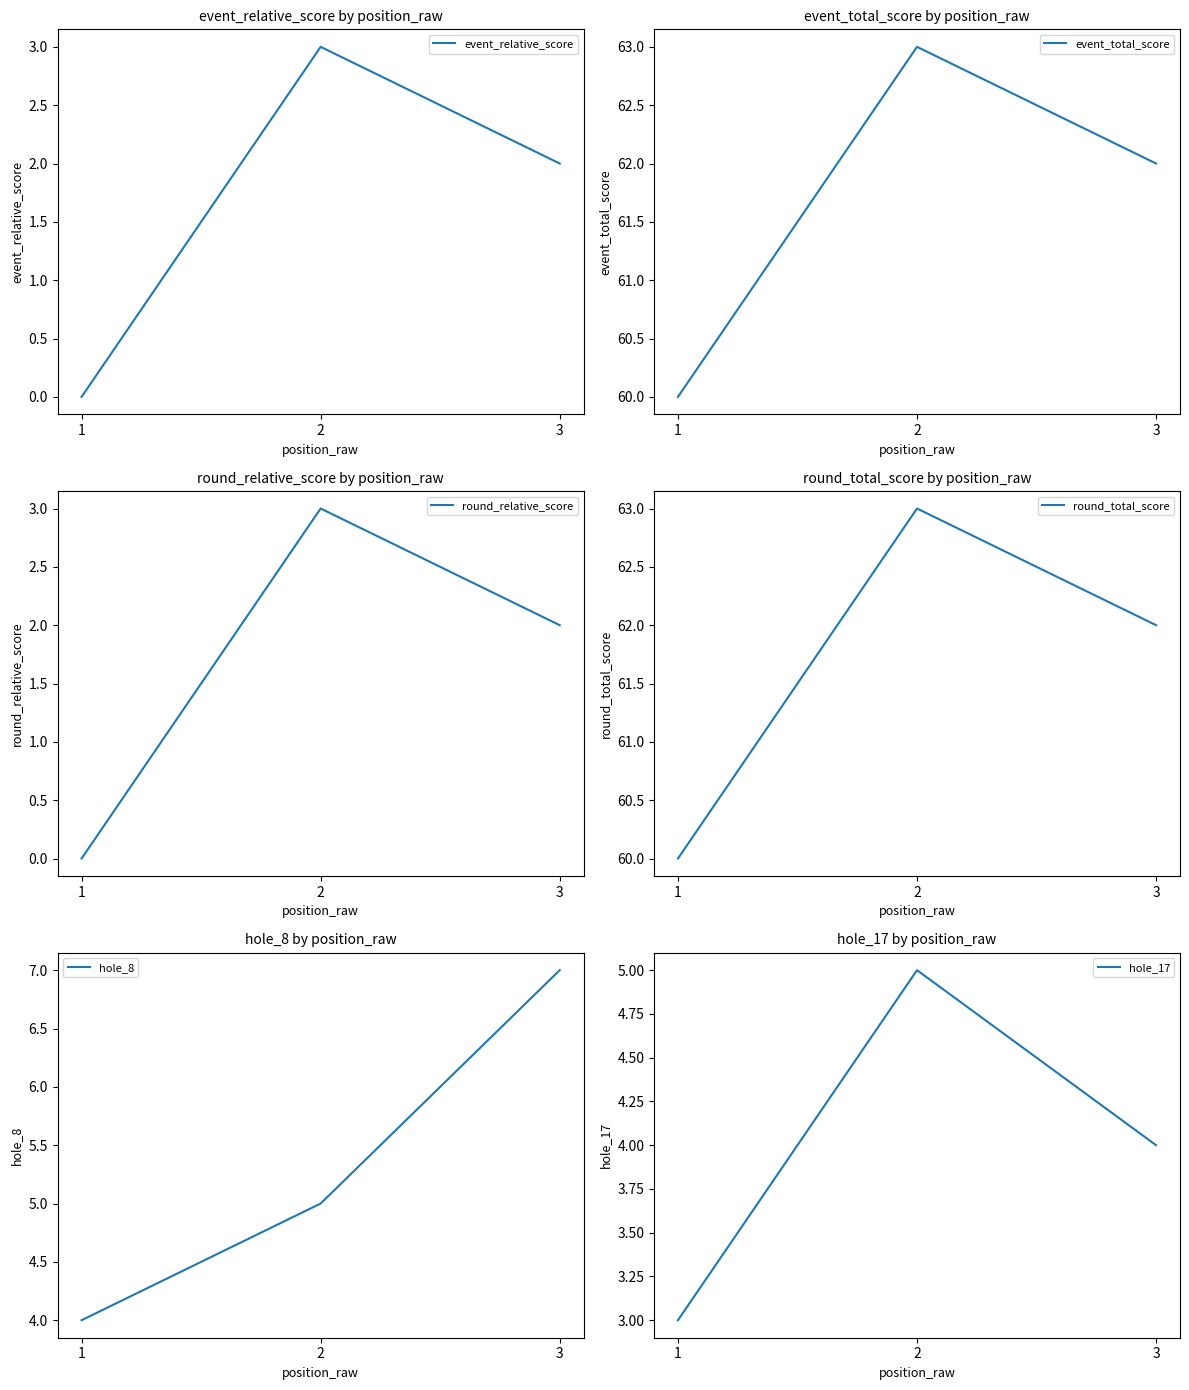

Where does the event_total_score series first go above 62?

2